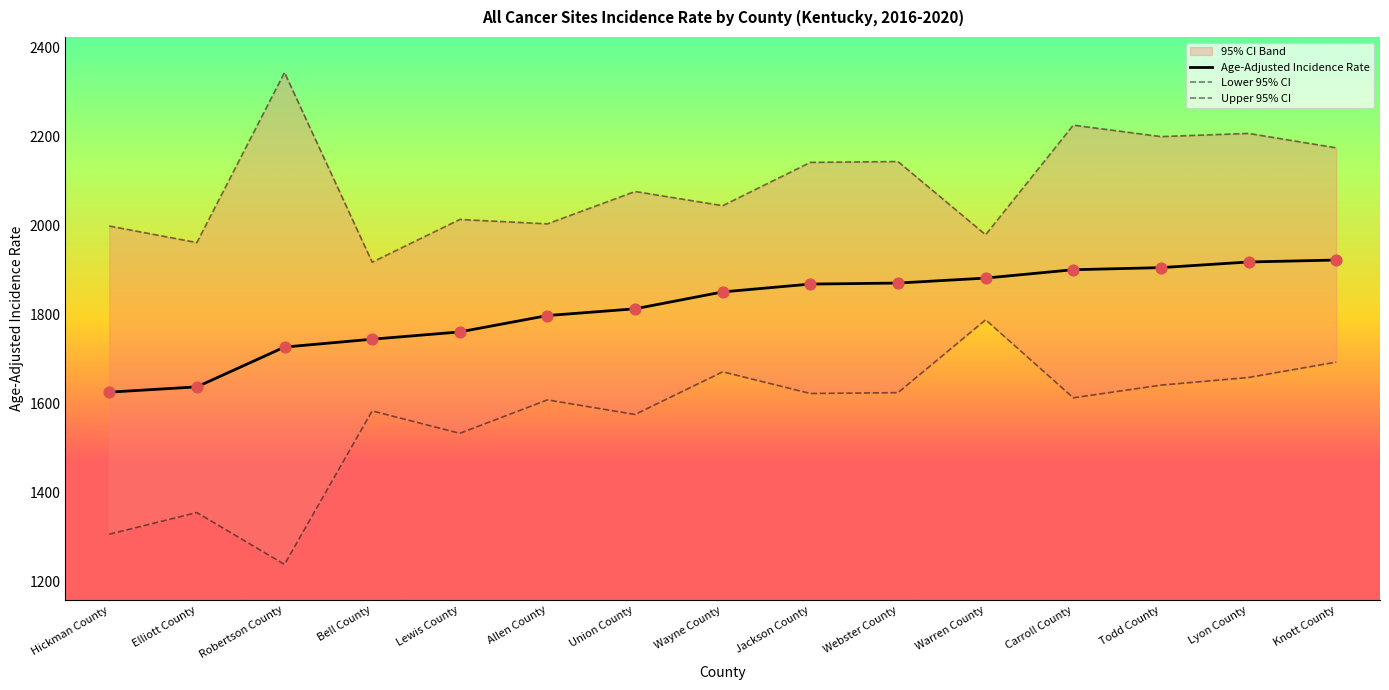

Which series contains the lowest Y value?

Lower 95% CI